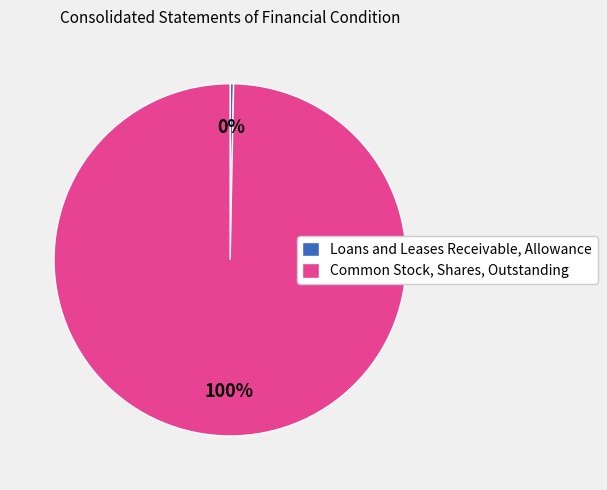

What is the majority slice?

Common Stock, Shares, Outstanding